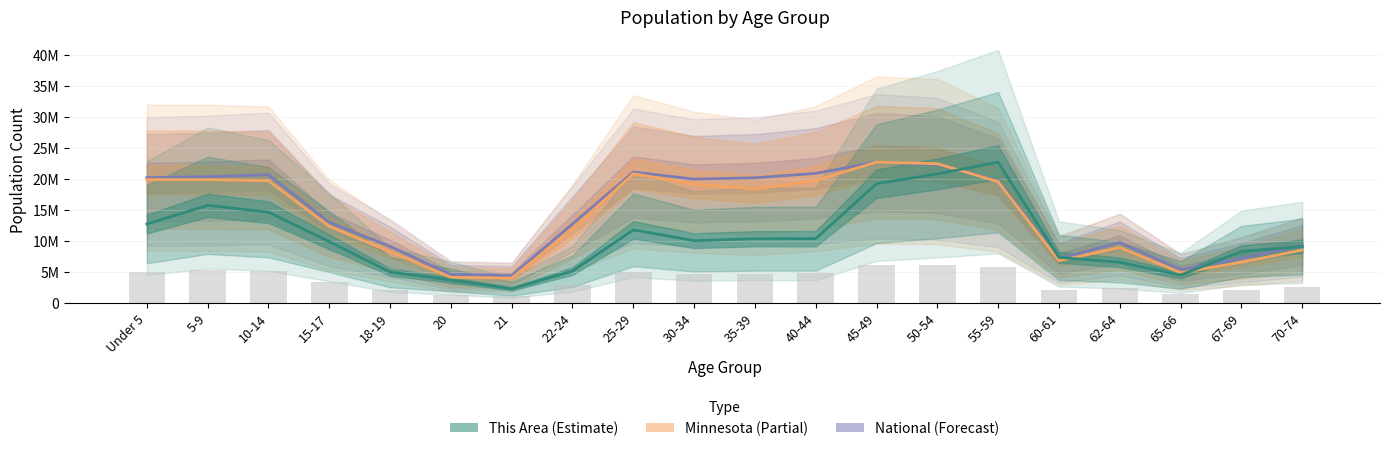

Read the This Area value at 67-69.

8257669.5